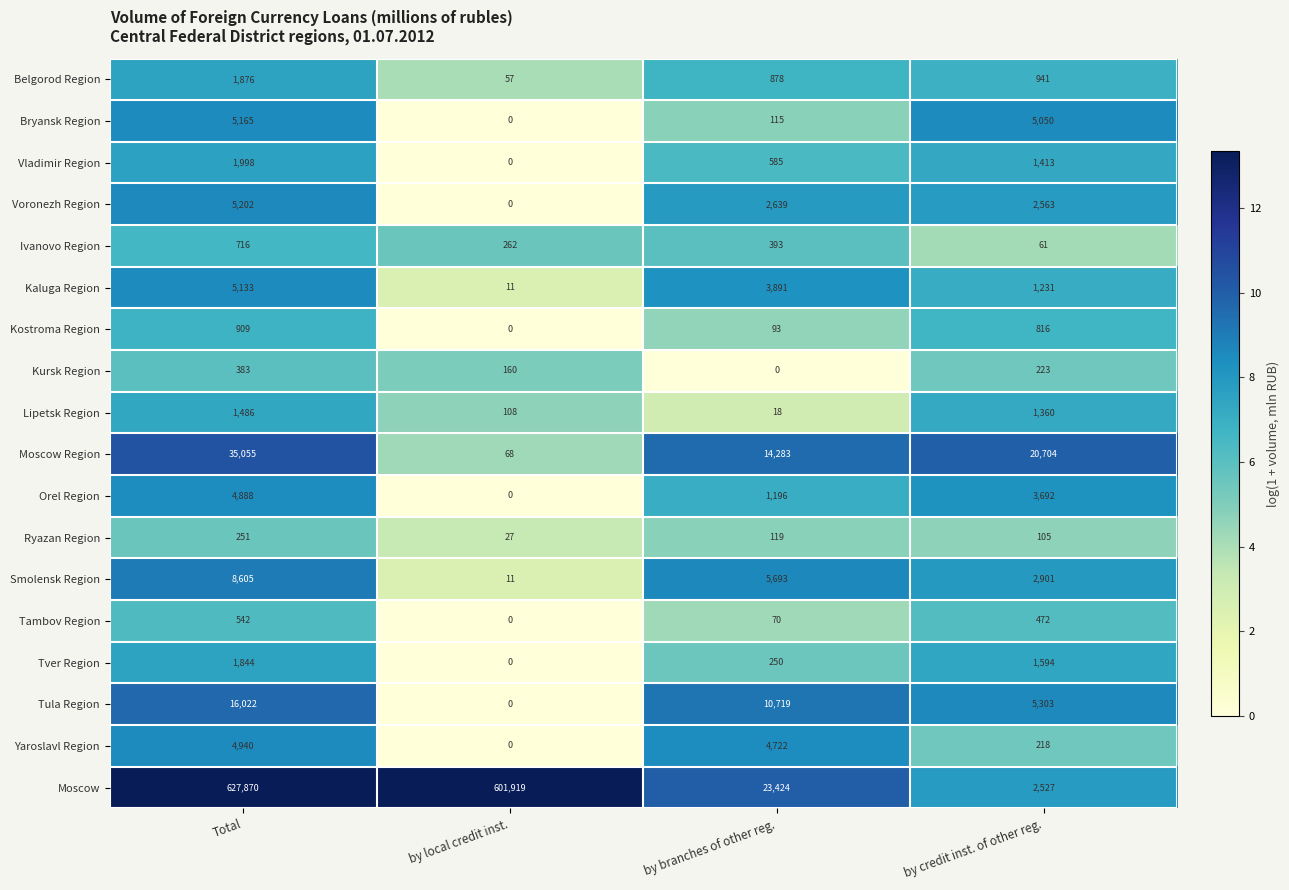

Between by local credit inst. and by credit inst. of other reg., which series saw the biggest shift?

Moscow